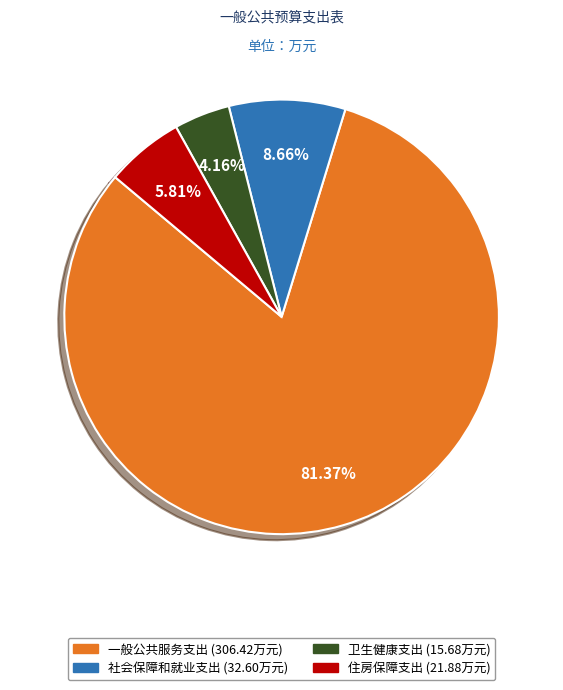

To the nearest percent, what percentage of the pie is 社会保障和就业支出?

9%